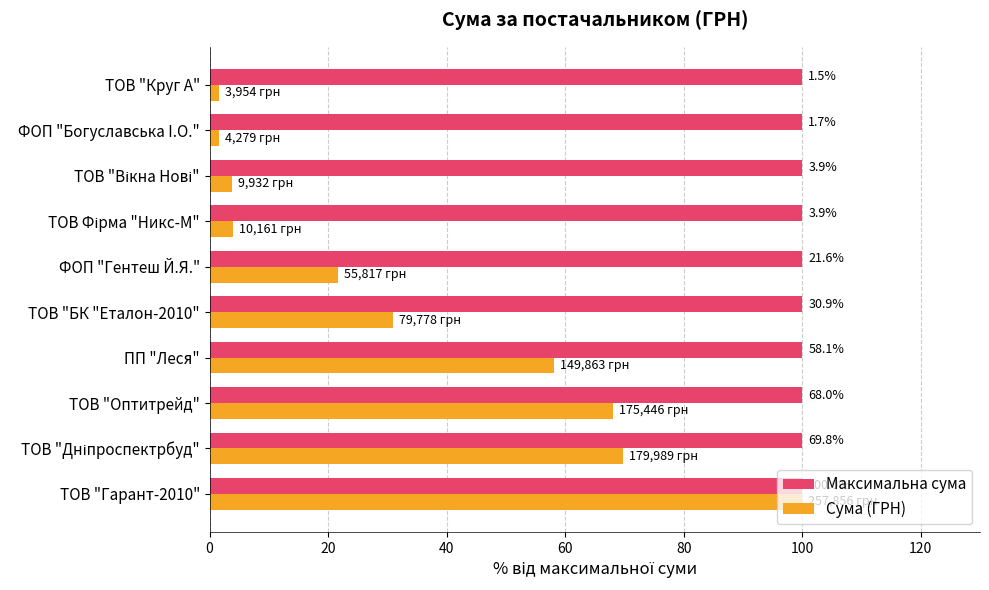

What is the spread (max minus min) of values at ПП "Леся"?

41.9